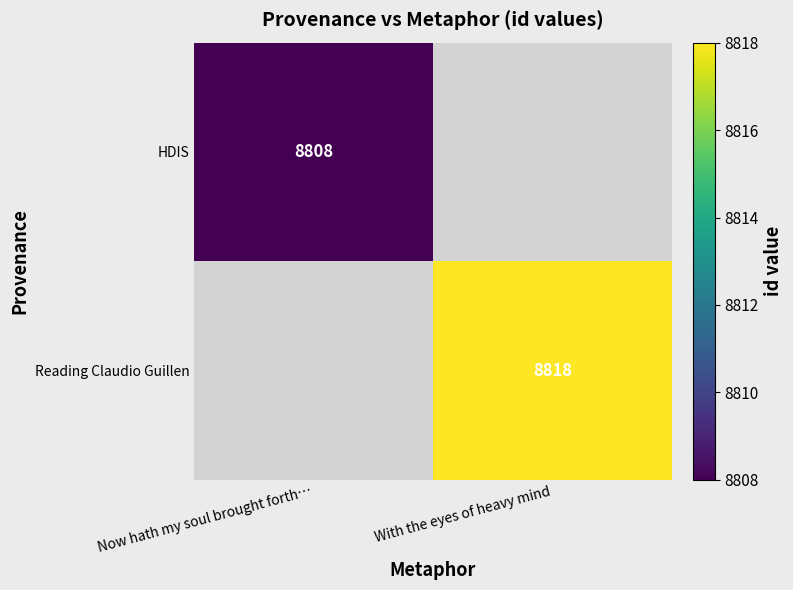

Is it true that Reading Claudio Guillen equals 5069 at With the eyes of heavy mind?

False